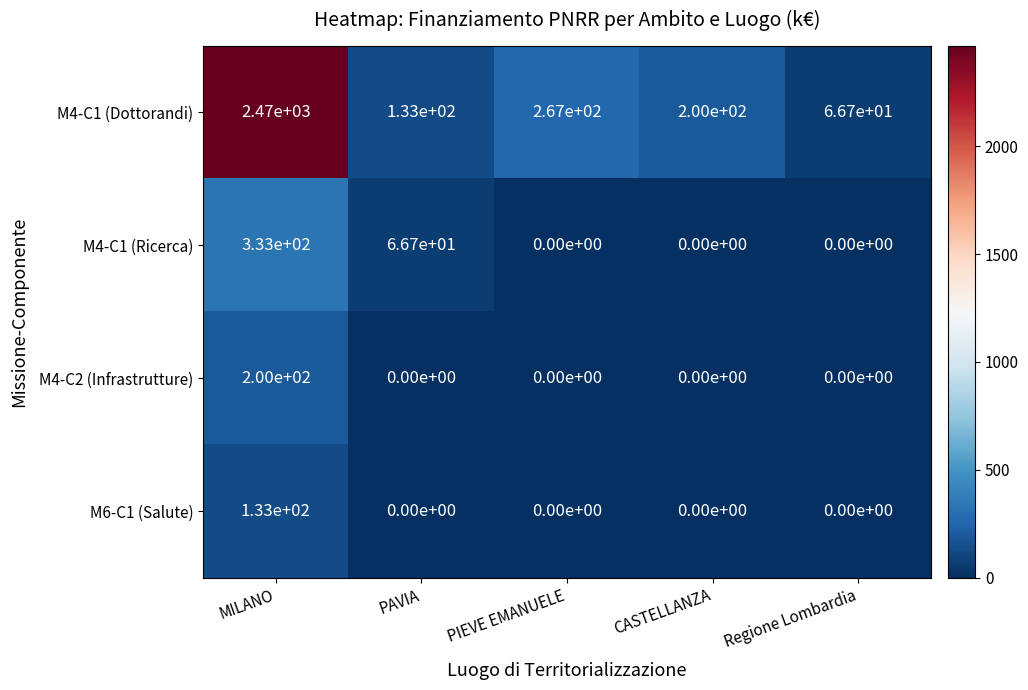

Which series has the largest total across all categories?

M4-C1 (Dottorandi)